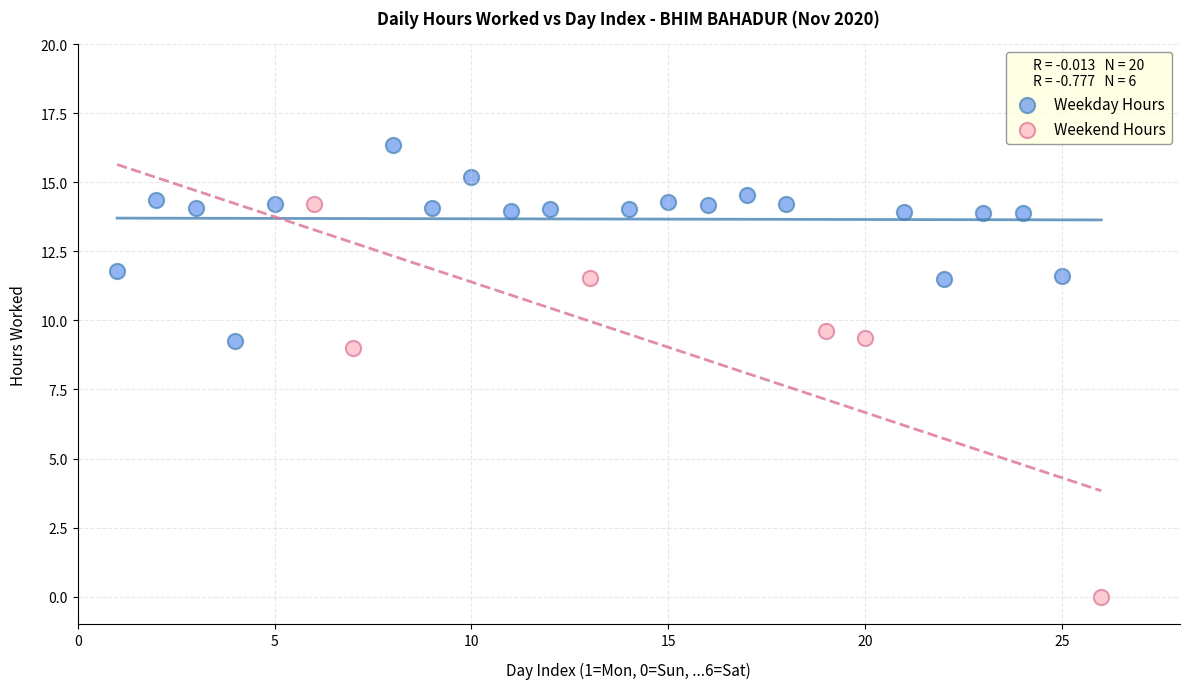

What are all the series names shown in the legend?

Weekday Hours, Weekend Hours